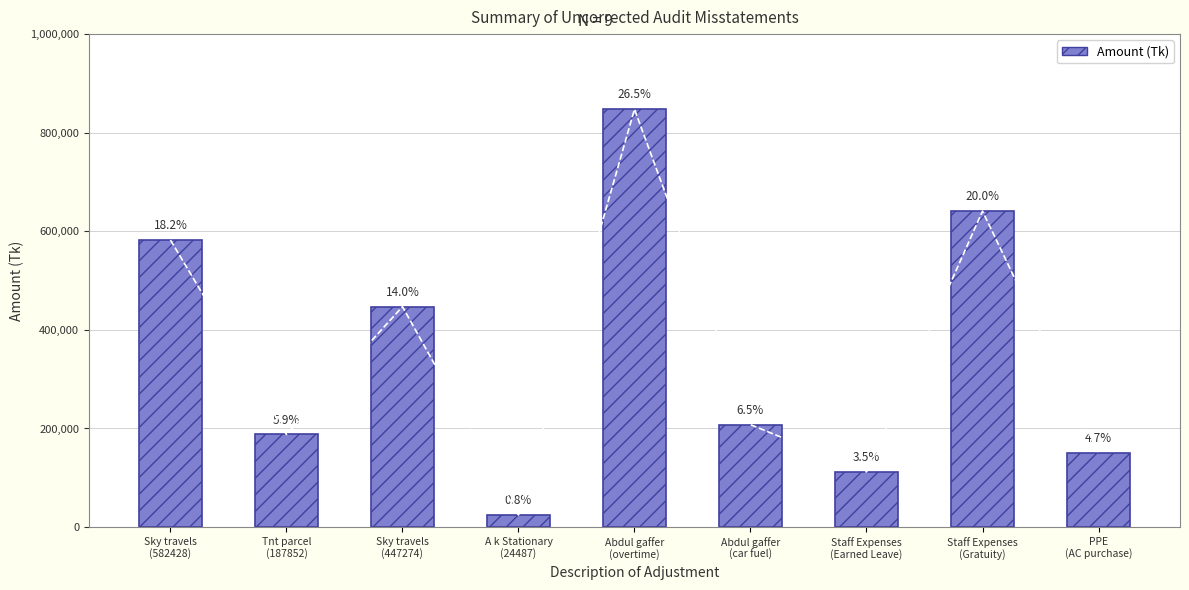

What is the ratio of the value at Abdul gaffer
(overtime) to the value at Staff Expenses
(Earned Leave)?

7.6